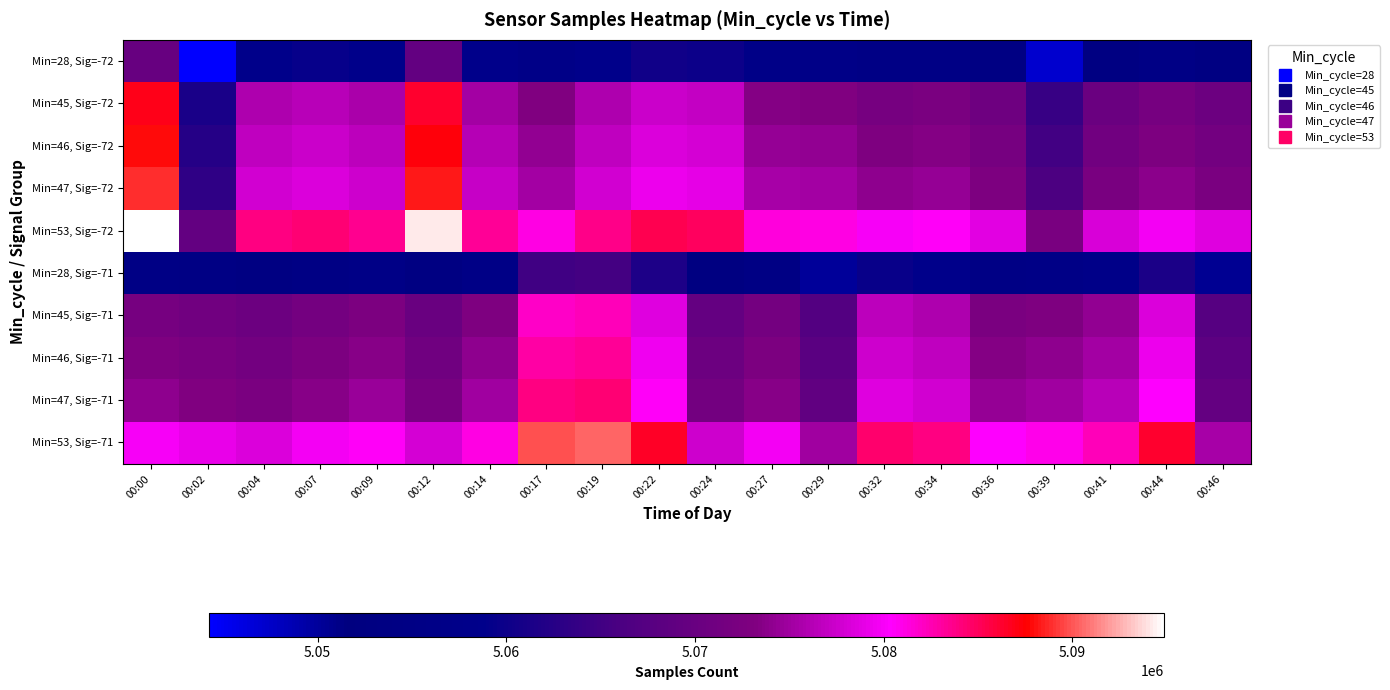

Reading left to right, transcribe all the data shown in this chart.

Min=28, Sig=-72: 00:00=5069879	00:02=5044265	00:04=5058830	00:07=5059345	00:09=5058538	00:12=5069264	00:14=5058222	00:17=5056189	00:19=5058714	00:22=5060369	00:24=5059979	00:27=5056434	00:29=5056234	00:32=5054939	00:34=5055505	00:36=5053767	00:39=5047146	00:41=5053214	00:44=5054800	00:46=5053532
Min=45, Sig=-72: 00:00=5086879	00:02=5061265	00:04=5075830	00:07=5076345	00:09=5075538	00:12=5086264	00:14=5075222	00:17=5073189	00:19=5075714	00:22=5077369	00:24=5076979	00:27=5073434	00:29=5073234	00:32=5071939	00:34=5072505	00:36=5070767	00:39=5064146	00:41=5070214	00:44=5071800	00:46=5070532
Min=46, Sig=-72: 00:00=5087879	00:02=5062265	00:04=5076830	00:07=5077345	00:09=5076538	00:12=5087264	00:14=5076222	00:17=5074189	00:19=5076714	00:22=5078369	00:24=5077979	00:27=5074434	00:29=5074234	00:32=5072939	00:34=5073505	00:36=5071767	00:39=5065146	00:41=5071214	00:44=5072800	00:46=5071532
Min=47, Sig=-72: 00:00=5088879	00:02=5063265	00:04=5077830	00:07=5078345	00:09=5077538	00:12=5088264	00:14=5077222	00:17=5075189	00:19=5077714	00:22=5079369	00:24=5078979	00:27=5075434	00:29=5075234	00:32=5073939	00:34=5074505	00:36=5072767	00:39=5066146	00:41=5072214	00:44=5073800	00:46=5072532
Min=53, Sig=-72: 00:00=5094879	00:02=5069265	00:04=5083830	00:07=5084345	00:09=5083538	00:12=5094264	00:14=5083222	00:17=5081189	00:19=5083714	00:22=5085369	00:24=5084979	00:27=5081434	00:29=5081234	00:32=5079939	00:34=5080505	00:36=5078767	00:39=5072146	00:41=5078214	00:44=5079800	00:46=5078532
Min=28, Sig=-71: 00:00=5054937	00:02=5054192	00:04=5053398	00:07=5054683	00:09=5055592	00:12=5053025	00:14=5056048	00:17=5064846	00:19=5065394	00:22=5061511	00:24=5052516	00:27=5054708	00:29=5050004	00:32=5059592	00:34=5058829	00:36=5055408	00:39=5056027	00:41=5057295	00:44=5061332	00:46=5050443
Min=45, Sig=-71: 00:00=5071937	00:02=5071192	00:04=5070398	00:07=5071683	00:09=5072592	00:12=5070025	00:14=5073048	00:17=5081846	00:19=5082394	00:22=5078511	00:24=5069516	00:27=5071708	00:29=5067004	00:32=5076592	00:34=5075829	00:36=5072408	00:39=5073027	00:41=5074295	00:44=5078332	00:46=5067443
Min=46, Sig=-71: 00:00=5072937	00:02=5072192	00:04=5071398	00:07=5072683	00:09=5073592	00:12=5071025	00:14=5074048	00:17=5082846	00:19=5083394	00:22=5079511	00:24=5070516	00:27=5072708	00:29=5068004	00:32=5077592	00:34=5076829	00:36=5073408	00:39=5074027	00:41=5075295	00:44=5079332	00:46=5068443
Min=47, Sig=-71: 00:00=5073937	00:02=5073192	00:04=5072398	00:07=5073683	00:09=5074592	00:12=5072025	00:14=5075048	00:17=5083846	00:19=5084394	00:22=5080511	00:24=5071516	00:27=5073708	00:29=5069004	00:32=5078592	00:34=5077829	00:36=5074408	00:39=5075027	00:41=5076295	00:44=5080332	00:46=5069443
Min=53, Sig=-71: 00:00=5079937	00:02=5079192	00:04=5078398	00:07=5079683	00:09=5080592	00:12=5078025	00:14=5081048	00:17=5089846	00:19=5090394	00:22=5086511	00:24=5077516	00:27=5079708	00:29=5075004	00:32=5084592	00:34=5083829	00:36=5080408	00:39=5081027	00:41=5082295	00:44=5086332	00:46=5075443